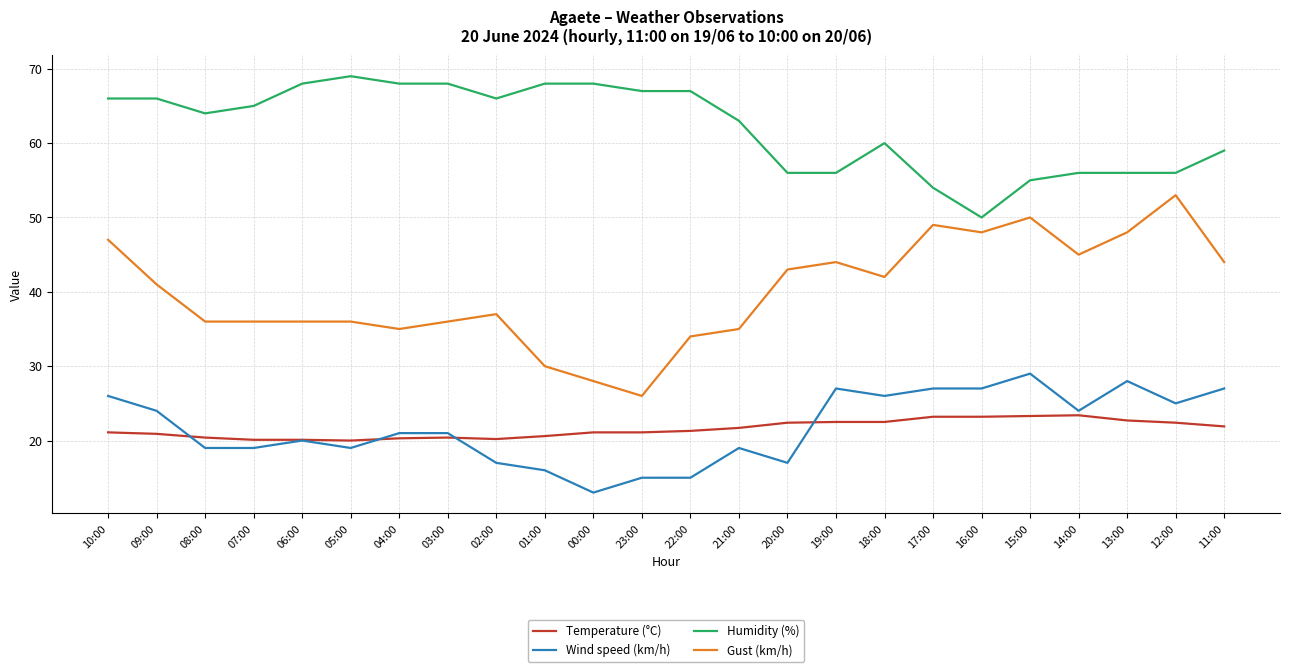

What is the difference between the maximum and minimum values in the Humidity (%) series?

19.0